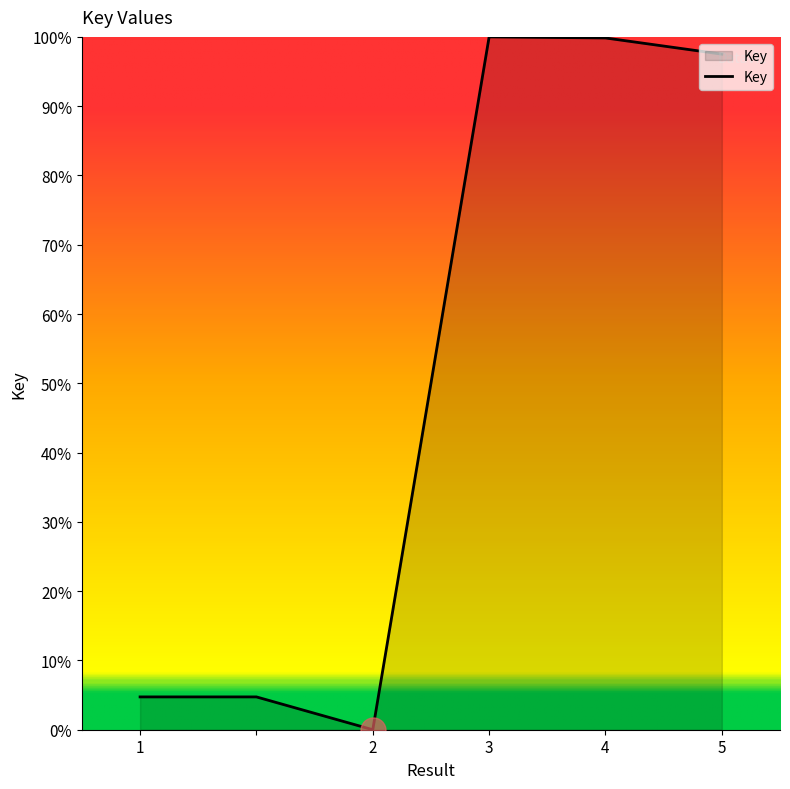

What is the difference between the second highest and minimum values?

99.8